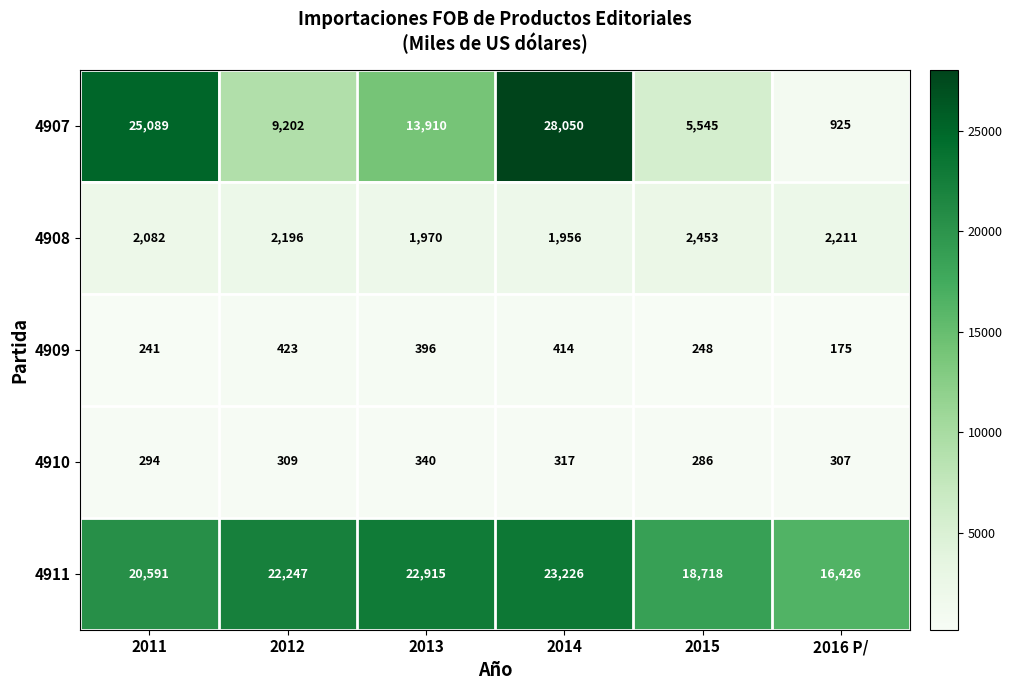

What is the maximum value shown in the chart?

28050